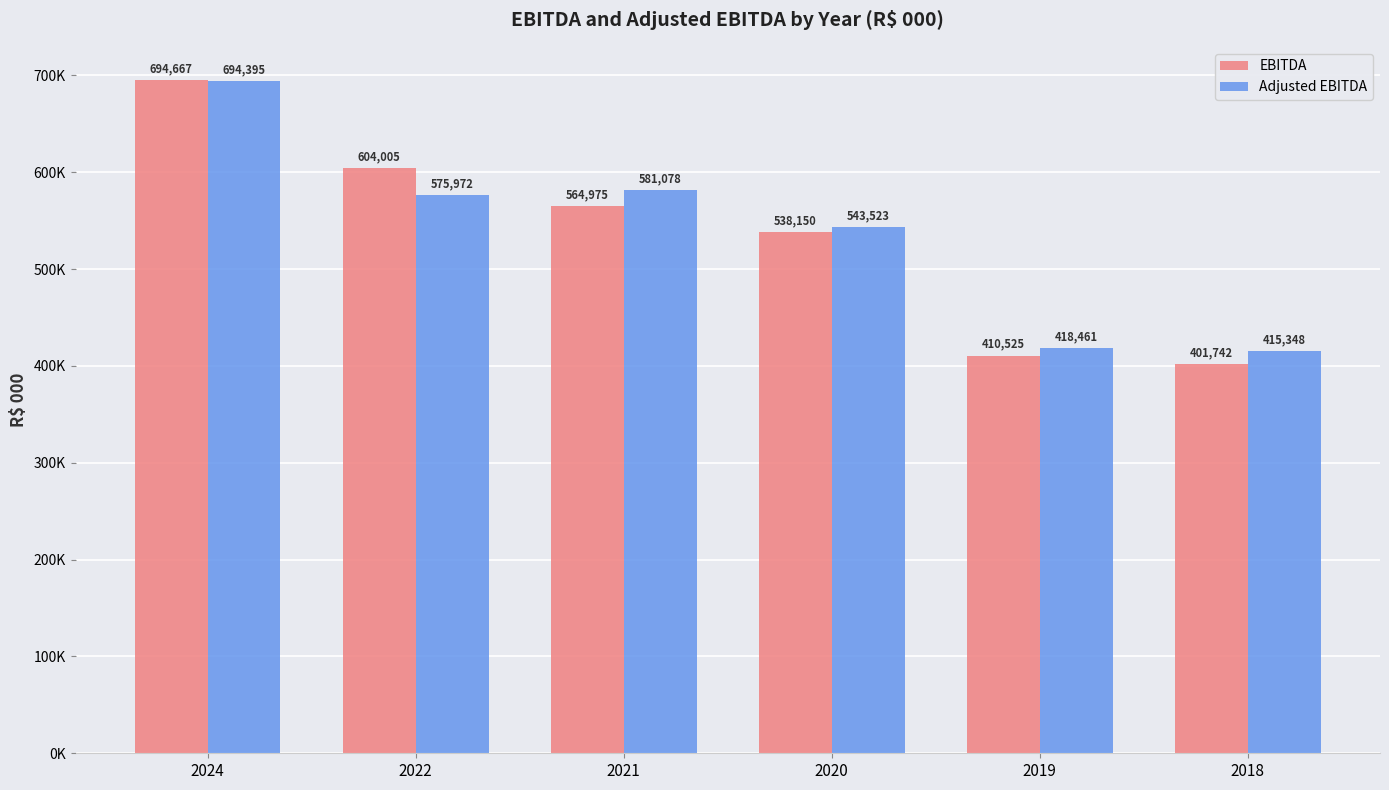

True or false: EBITDA has a value of 1221214 at 2024.

False